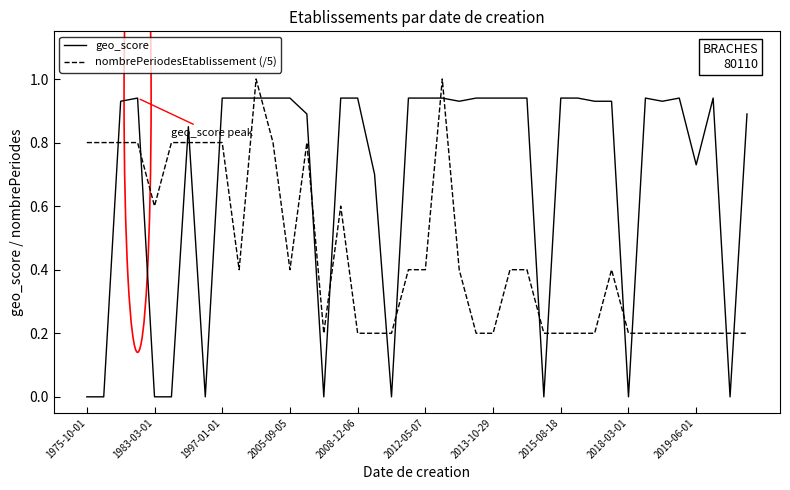

Which series has the largest total across all categories?

geo_score